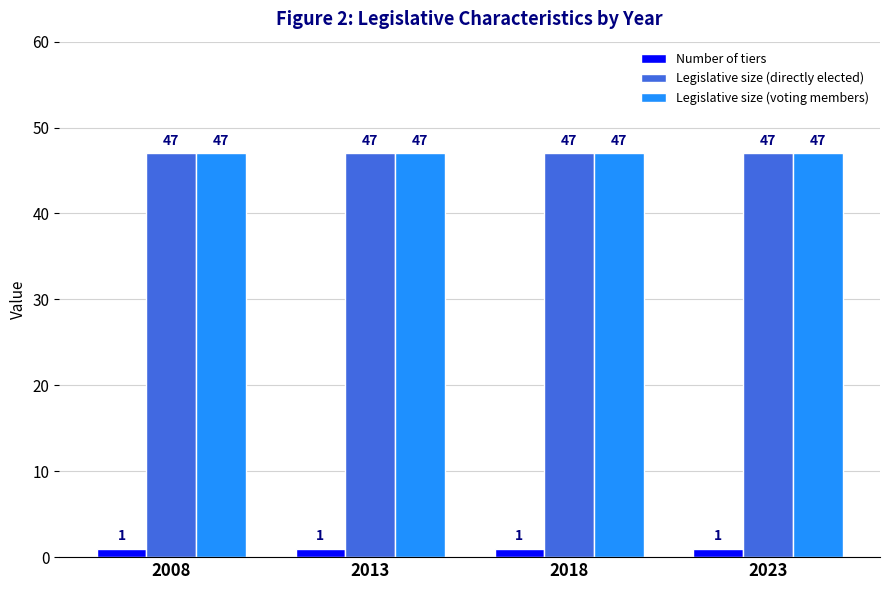

At how many categories does at least one series exceed 5?

4